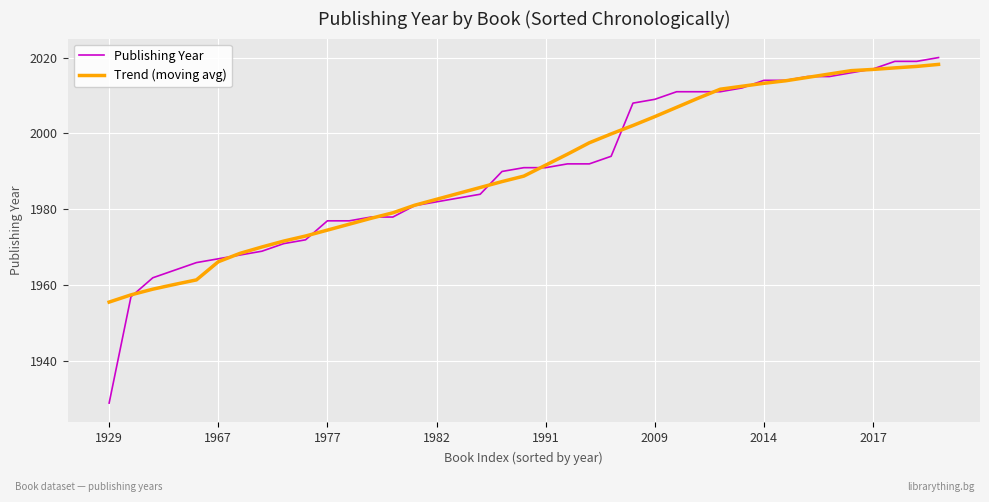

Which series has the largest range (max minus min)?

Publishing Year